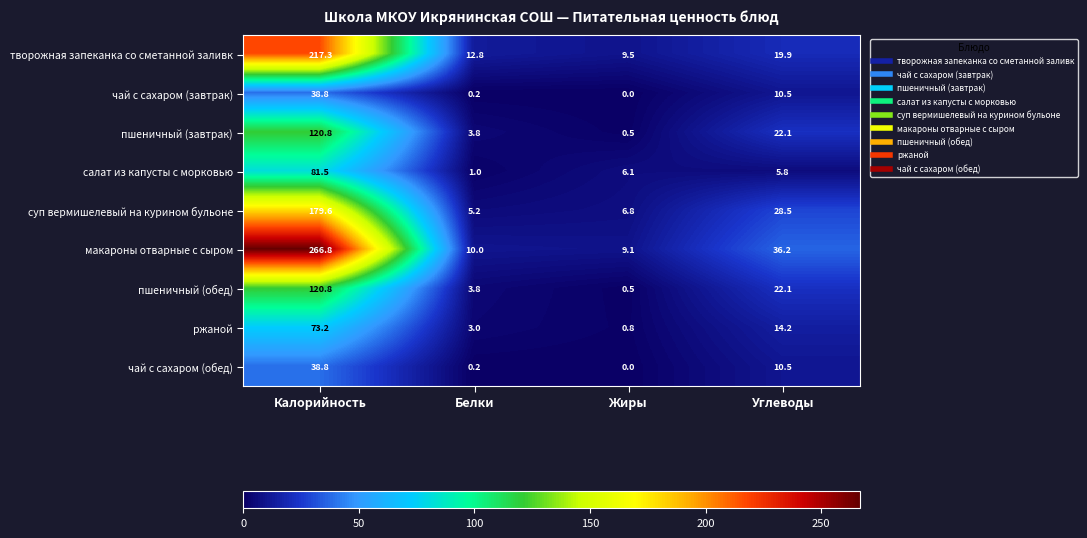

Which series changed the most between Калорийность and Белки?

макароны отварные с сыром